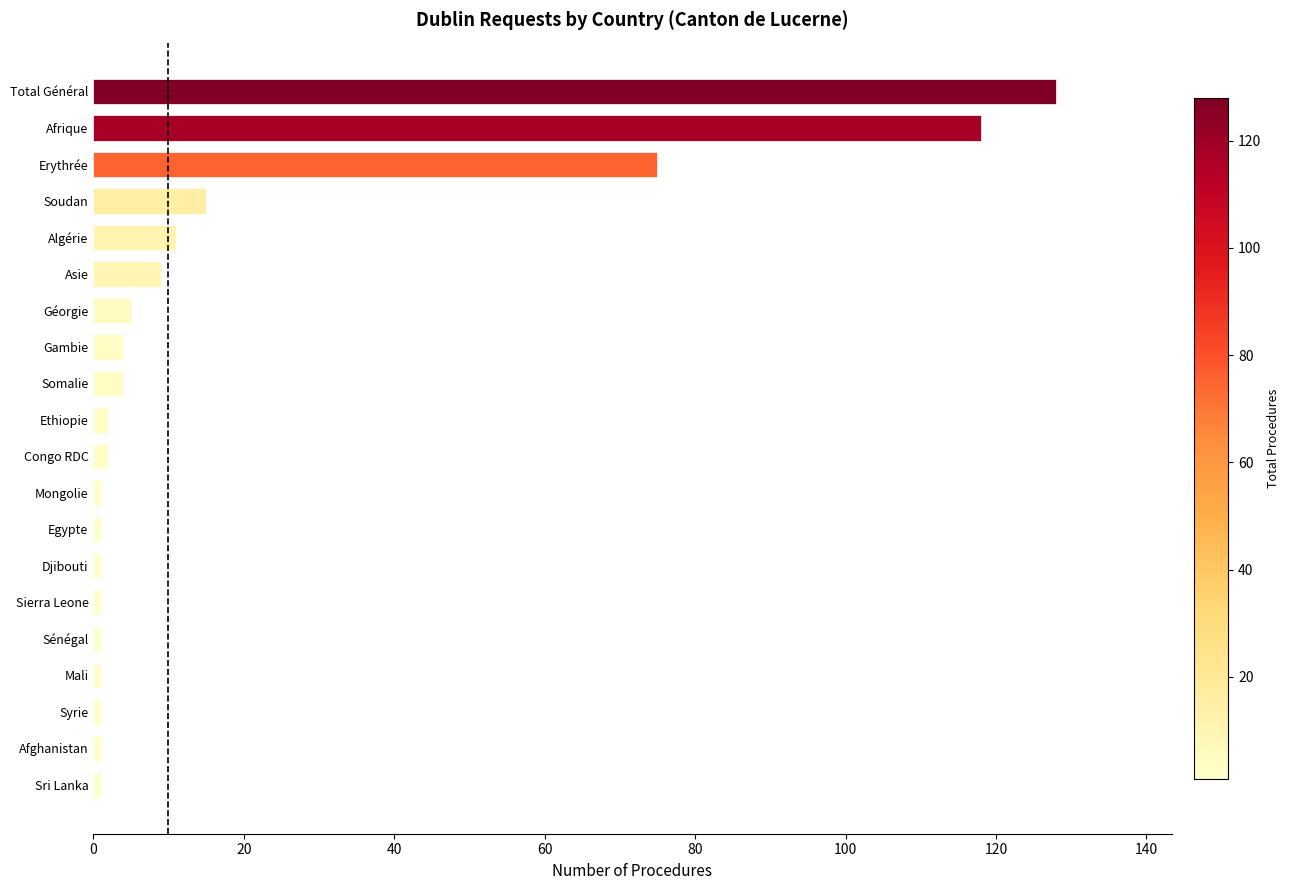

Reading top to bottom, what are all the values shown in this chart?

128	118	75	15	11	9	5	4	4	2	2	1	1	1	1	1	1	1	1	1